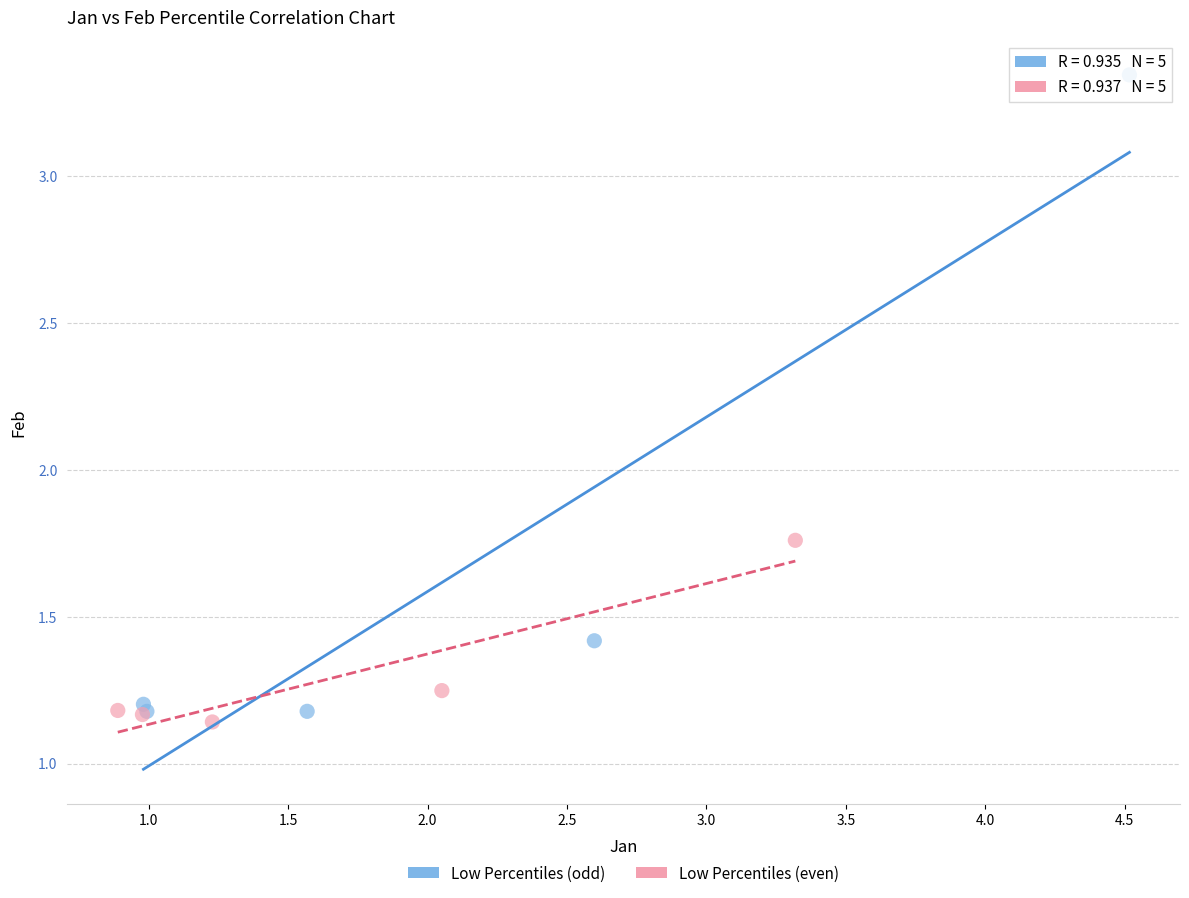

Which series reaches the maximum Y coordinate?

Low Percentiles (odd)